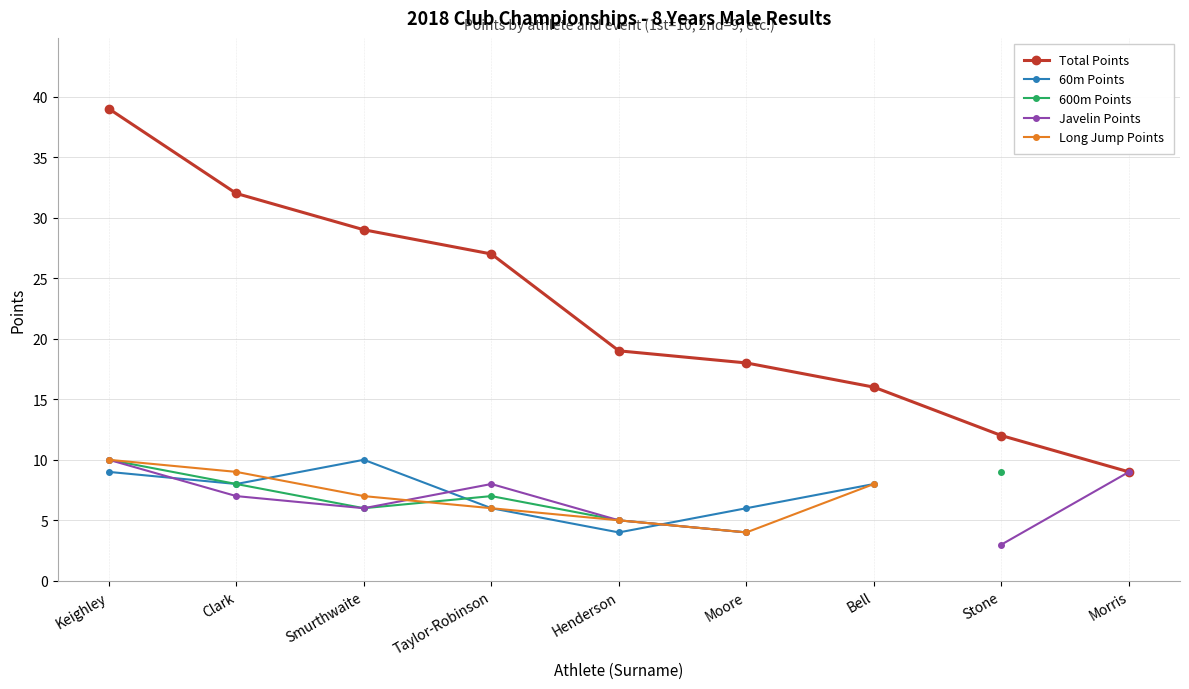

The 60m Points series shows 6.0 at Taylor-Robinson. True or false?

True